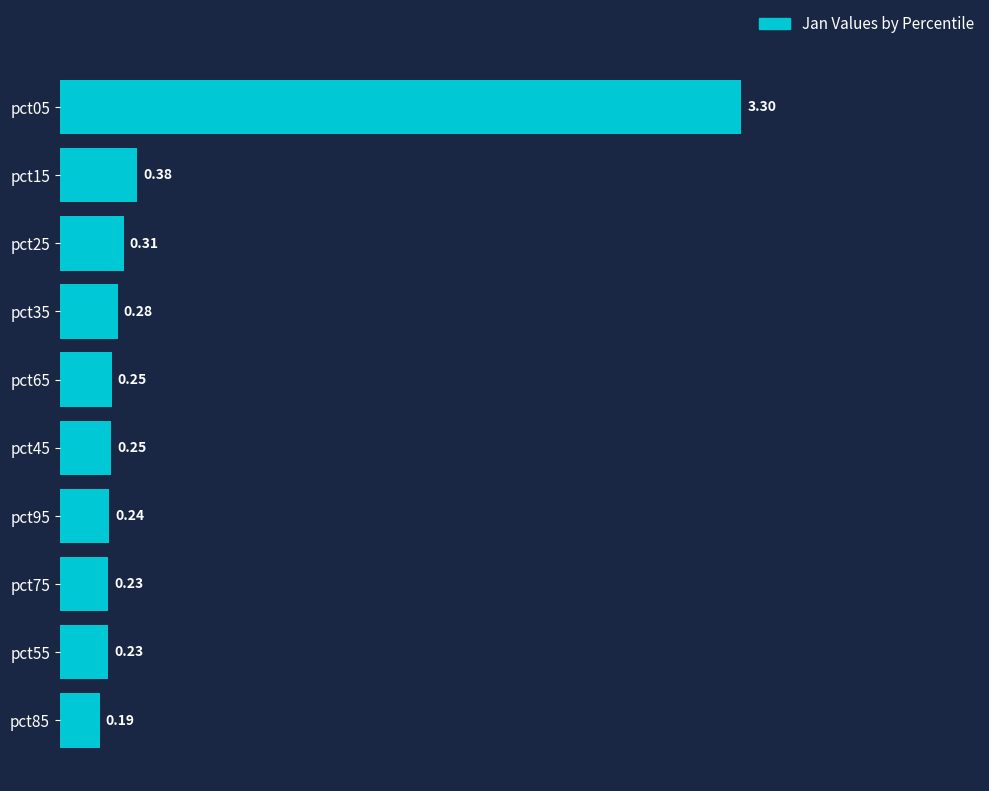

What is the sum of all values?

5.7